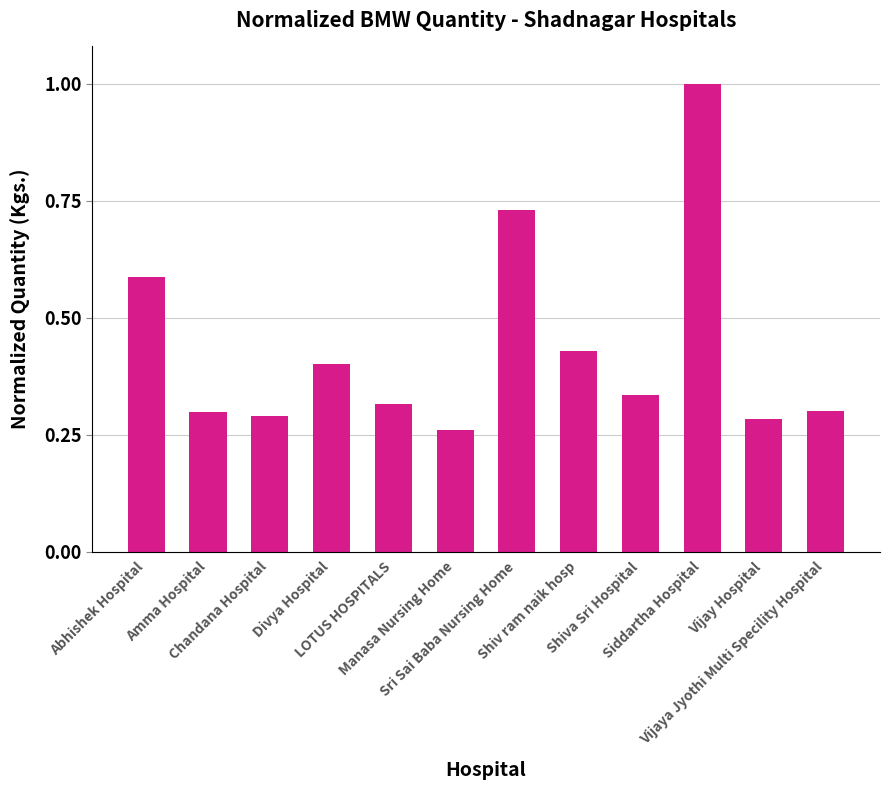

True or false: the data shows 0.3 at Vijay Hospital.

True